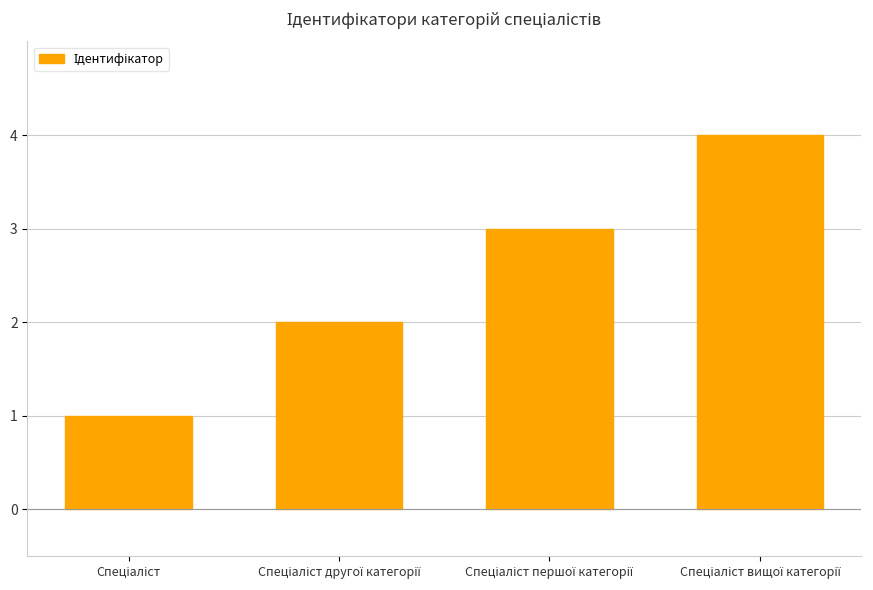

What is the maximum value shown in the chart?

4